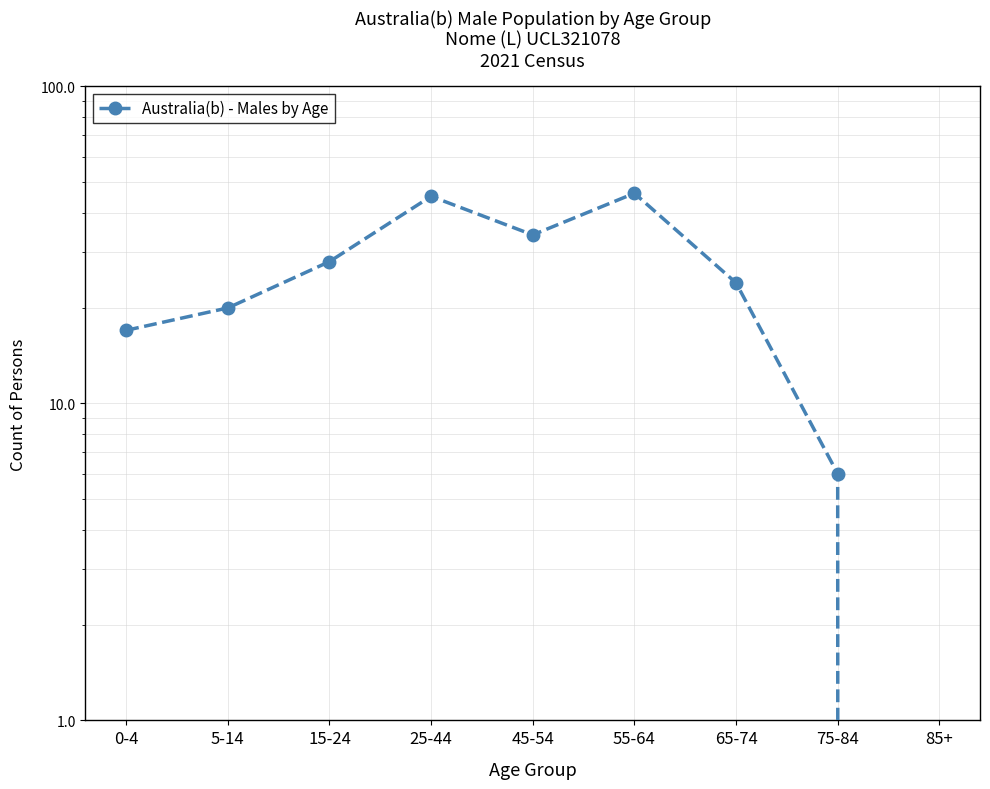

The value at 25-44 is 45. True or false?

True